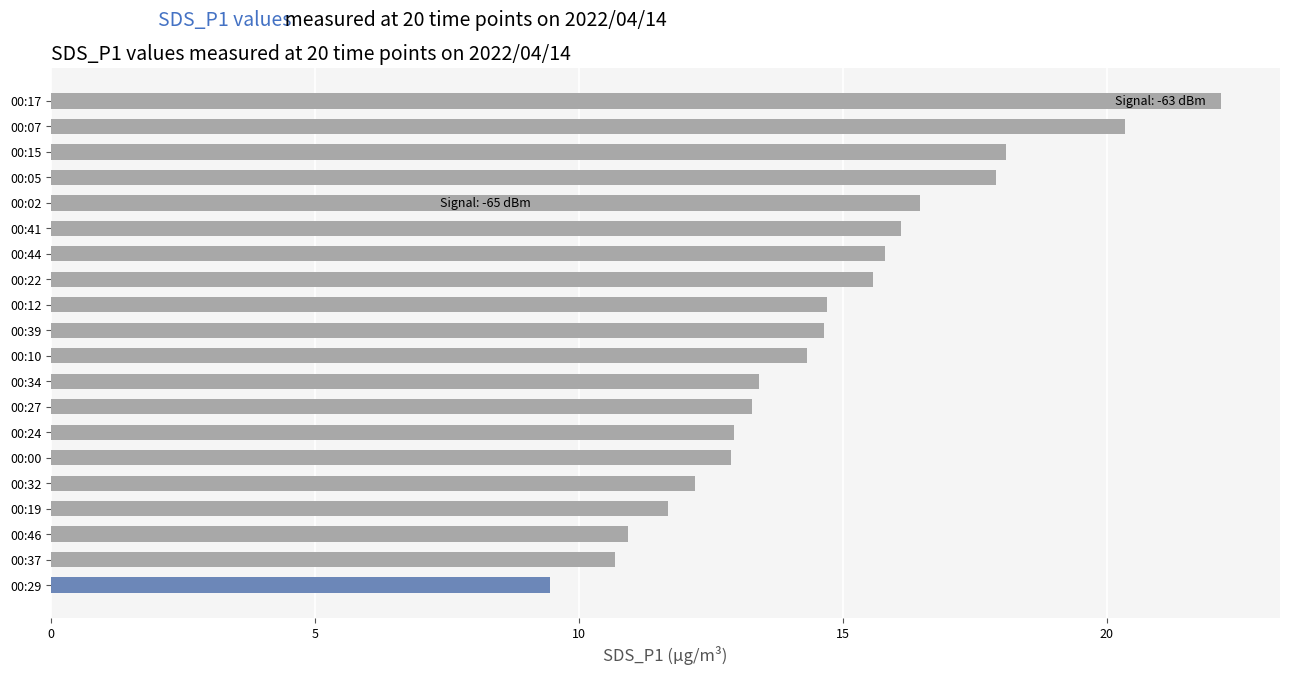

Reading left to right, what are all the values shown in this chart?

9.4	10.7	10.9	11.7	12.2	12.9	12.9	13.3	13.4	14.3	14.7	14.7	15.6	15.8	16.1	16.4	17.9	18.1	20.4	22.2